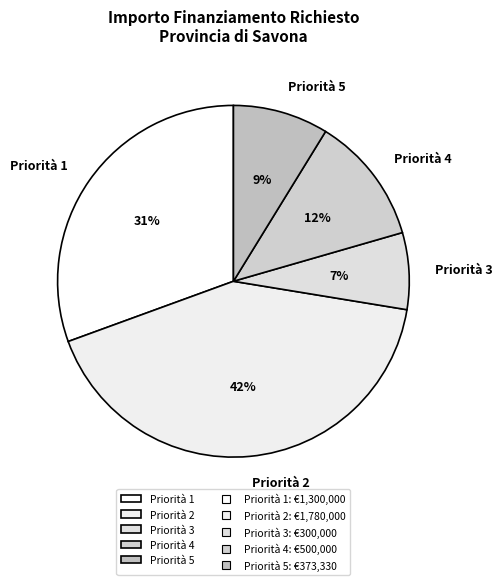

Is it true that Priorità 4 is 12% of the pie?

True